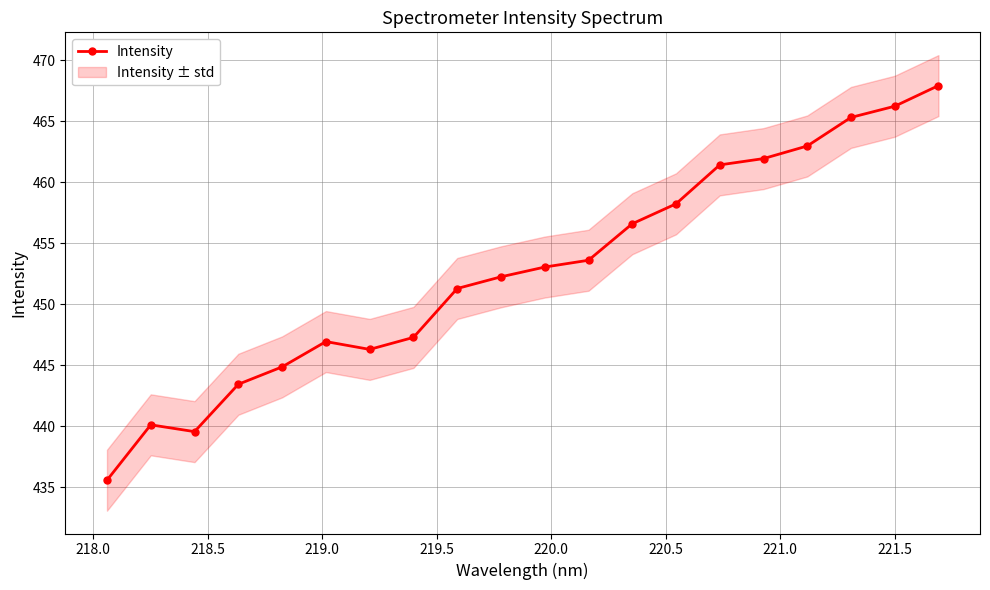

What is the highest value of the Intensity series?

467.9